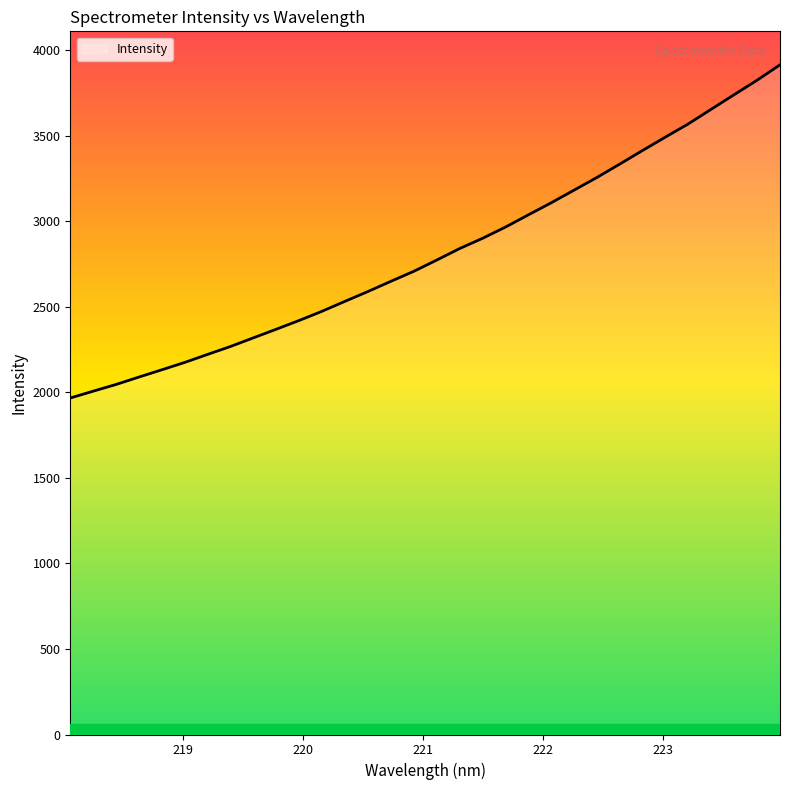

What is the difference between the maximum and minimum values?

1947.0